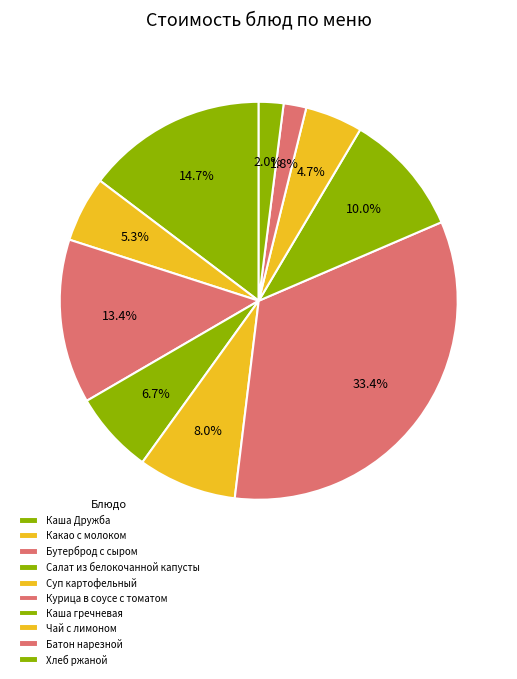

What portion of the pie excludes Батон нарезной?

98.2%